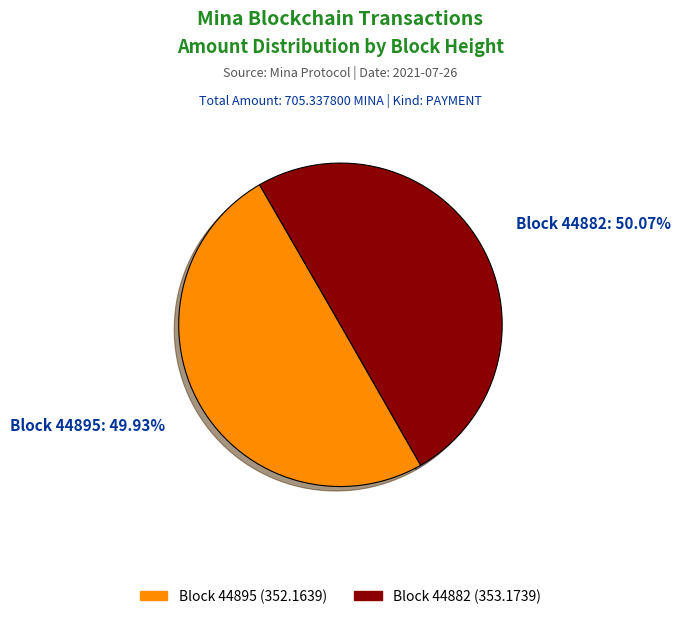

Count the number of slices in the pie.

2